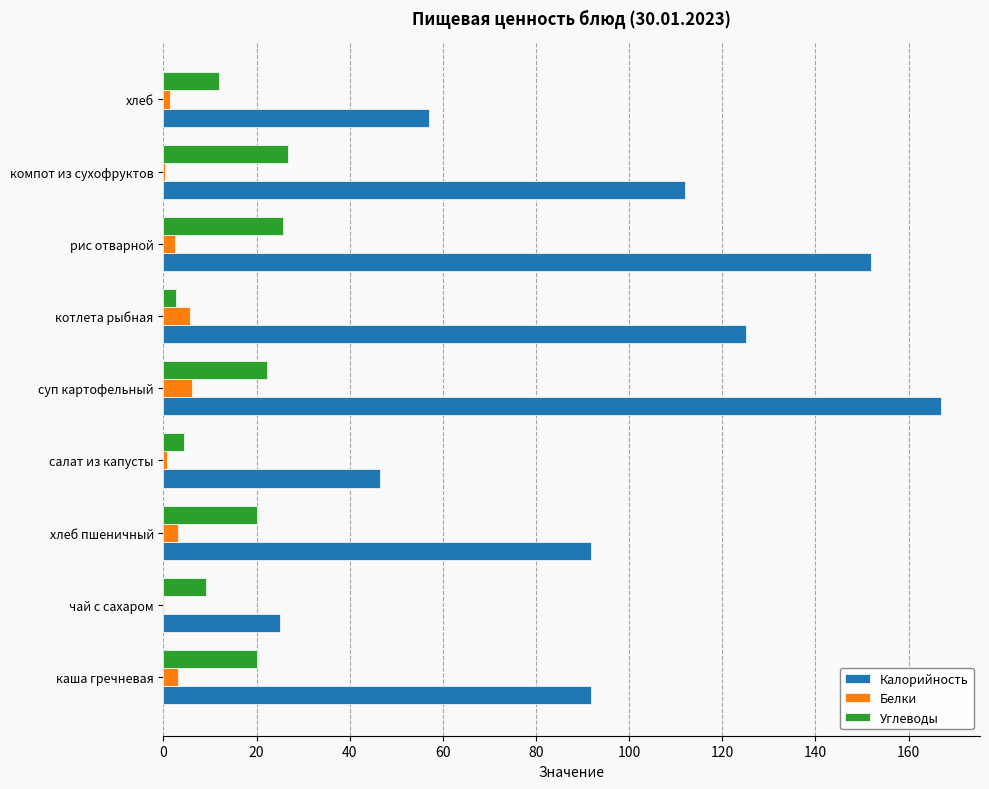

Which label corresponds to the largest value in the chart?

суп картофельный